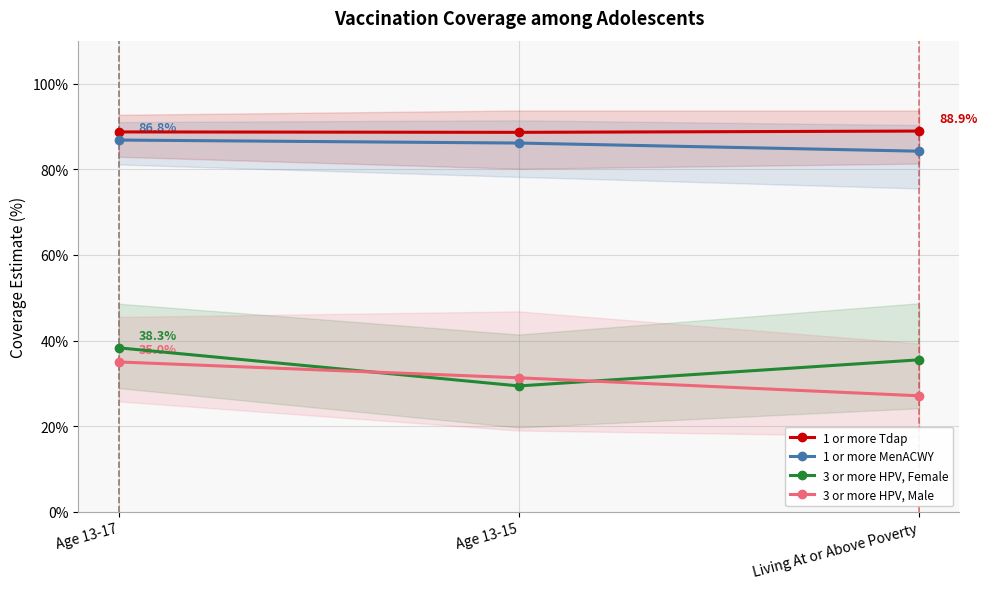

What is the label of the 3rd point from the right?

Age 13-17